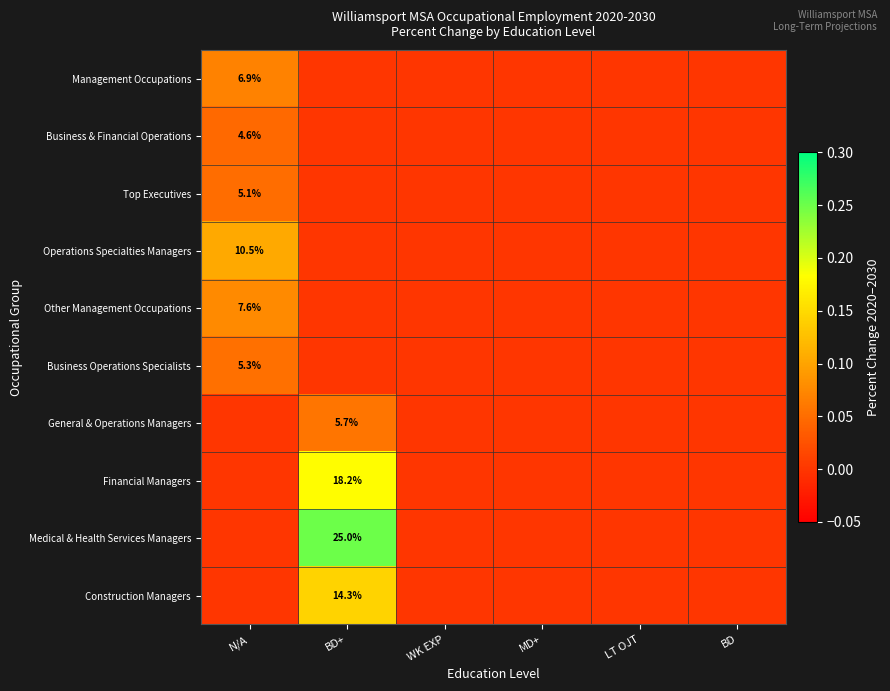

The Business & Financial Operations series shows 4.6 at N/A. True or false?

True